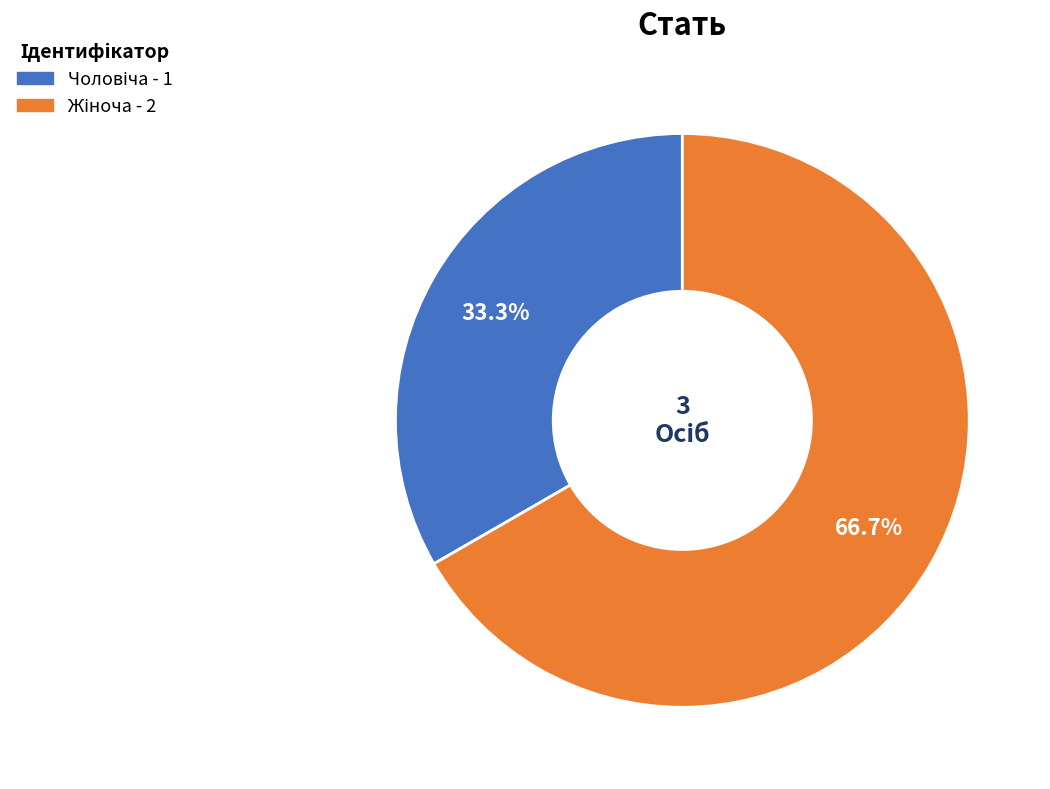

Rank the categories by value from highest to lowest.

Жіноча, Чоловіча